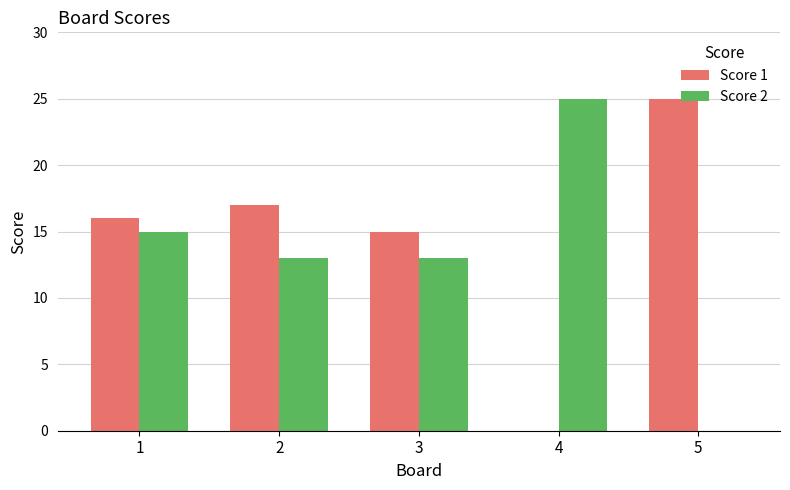

Where is Score 1 nearest to the value 12?

3